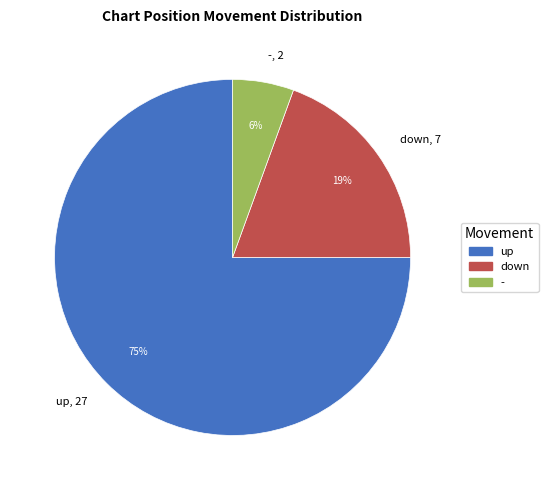

How many segments does this pie chart have?

3